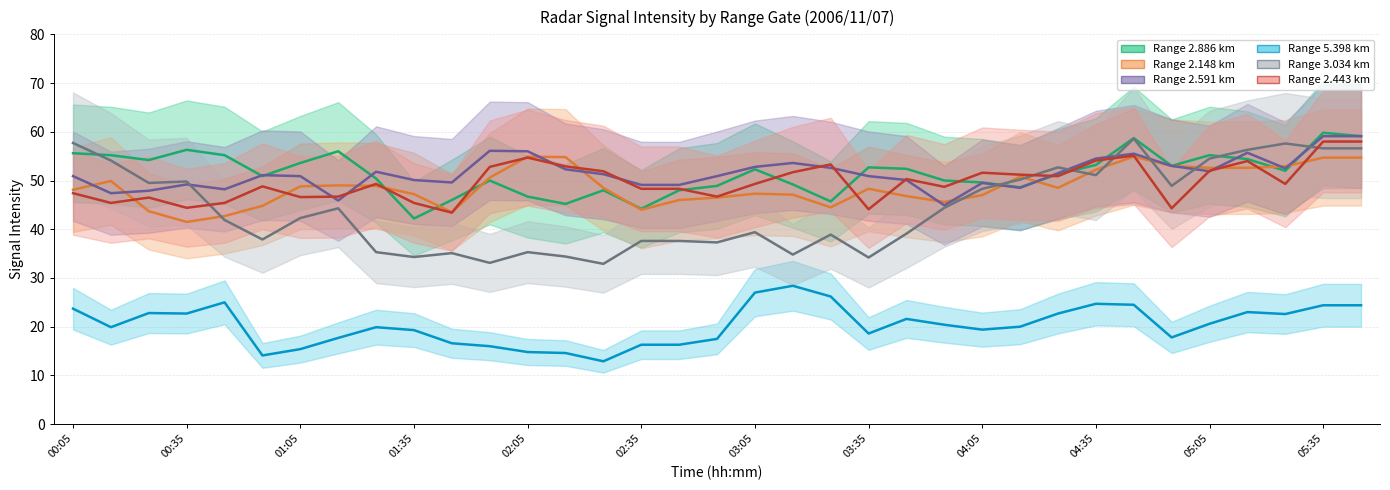

How many intersections are there between 2.886 and 2.591?

8